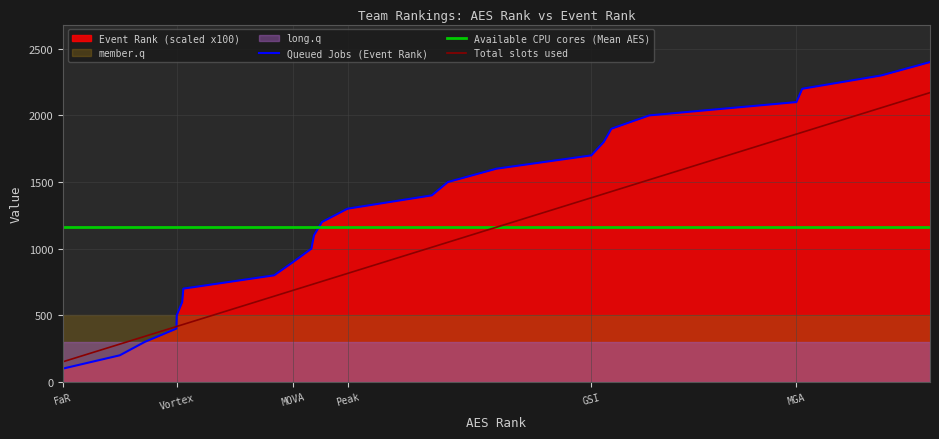

What is the difference between the second highest and minimum values in the Event Rank series?

2200.0